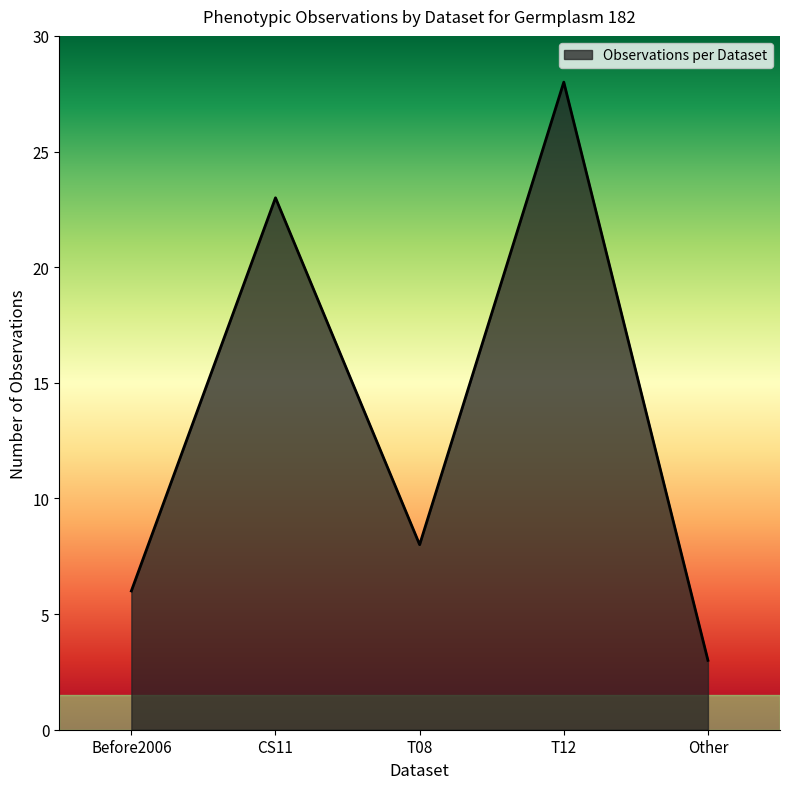

What is the sum of the values at Other and CS11?

26